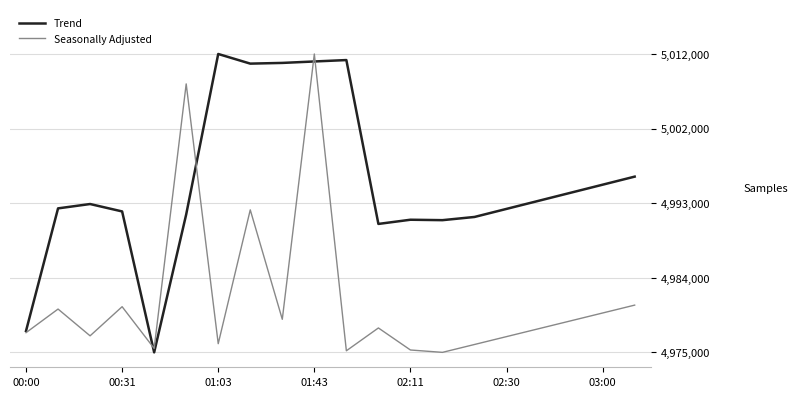

List the series in order of their overall mean, highest first.

Trend, Seasonally Adjusted